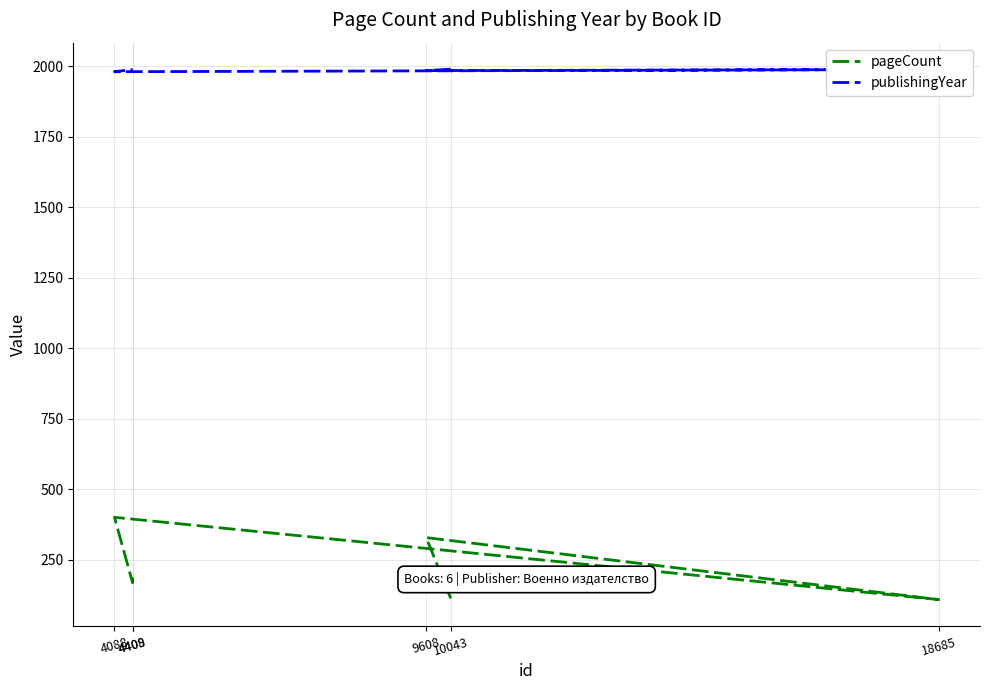

What is the average value of the pageCount series?

218